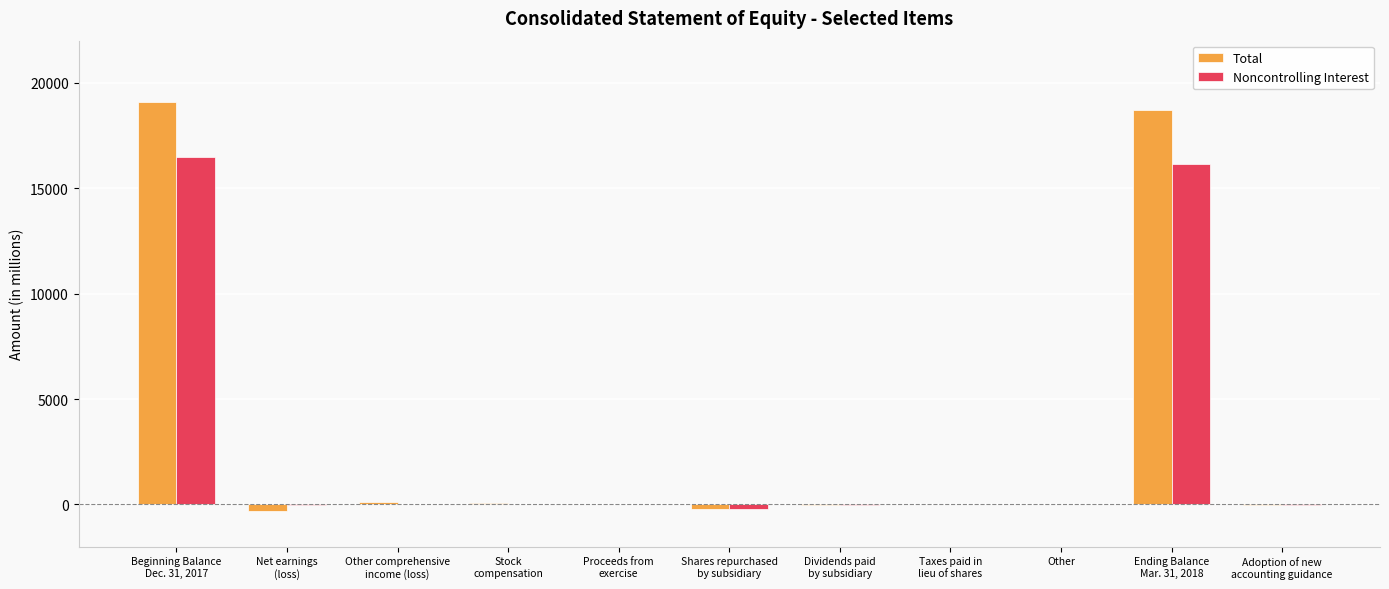

How many data points does each series have?

11